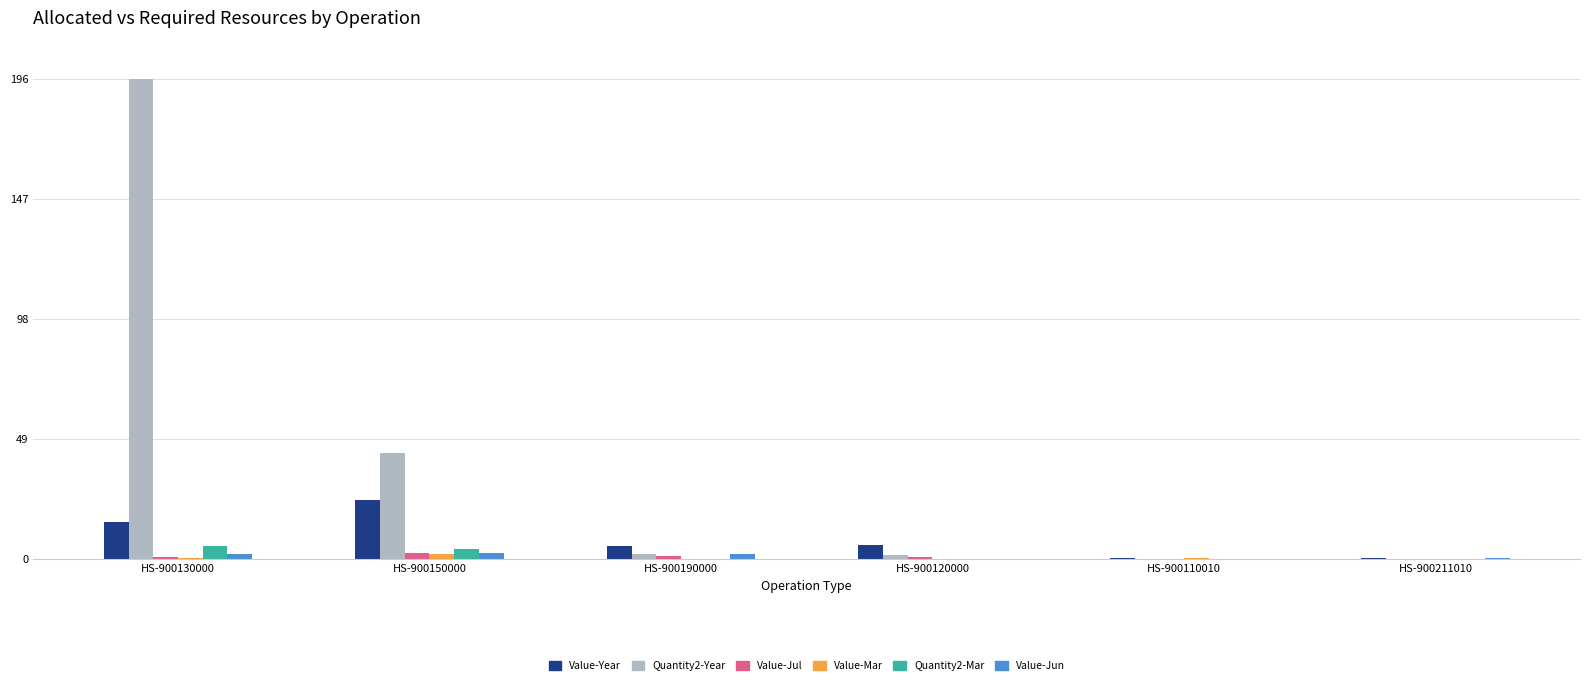

Which series has the largest range (max minus min)?

Quantity2-Year